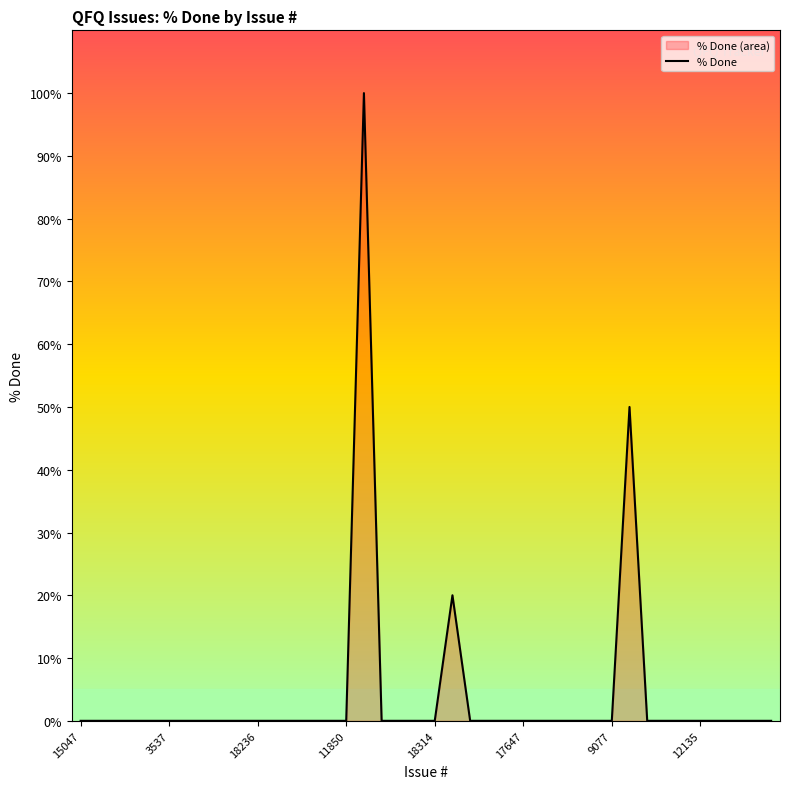

What is the difference between the maximum and minimum values?

100